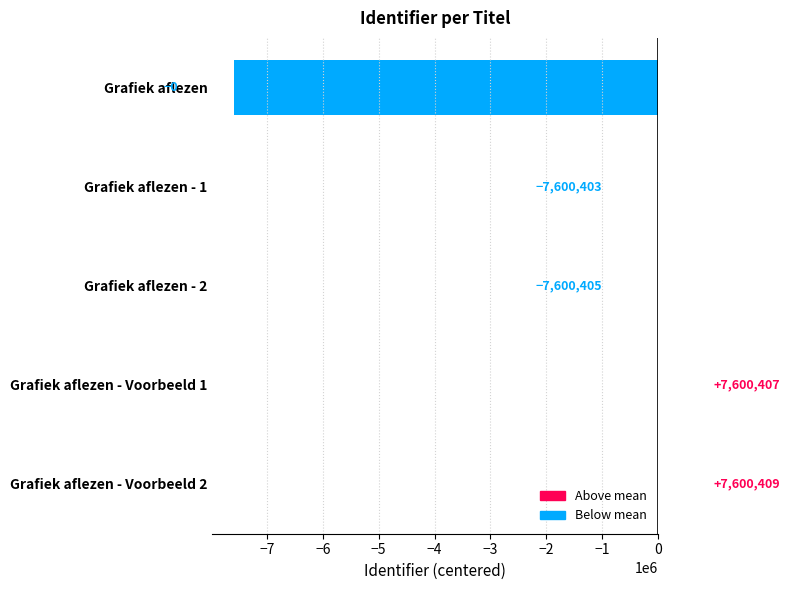

What is the average value?

-1520081